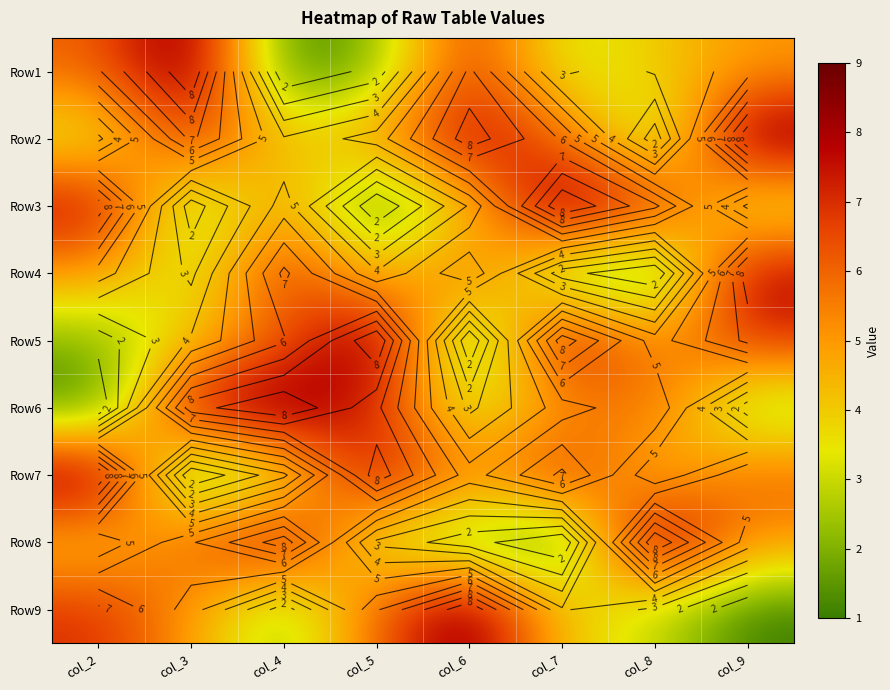

What is the difference between the Row2 values at col_3 and col_2?

4